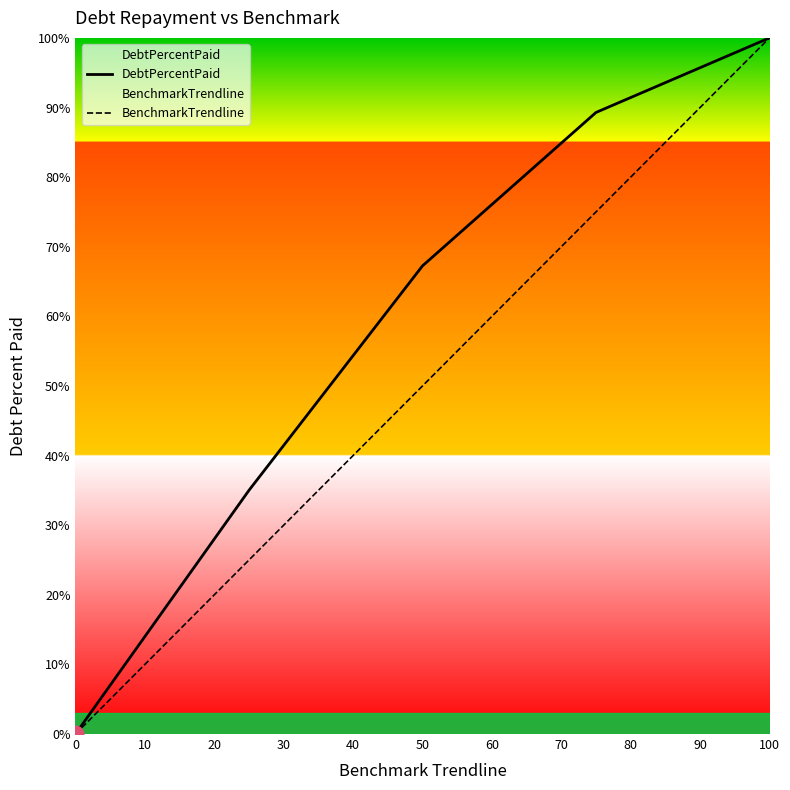

Between 50 and 100, which series saw the biggest shift?

BenchmarkTrendline